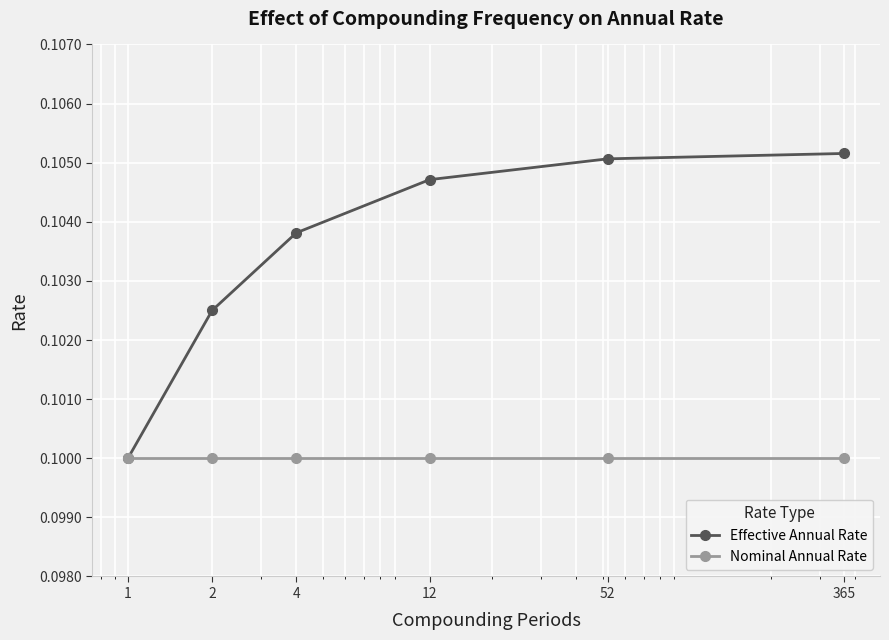

Which series has the largest total across all categories?

Effective Annual Rate